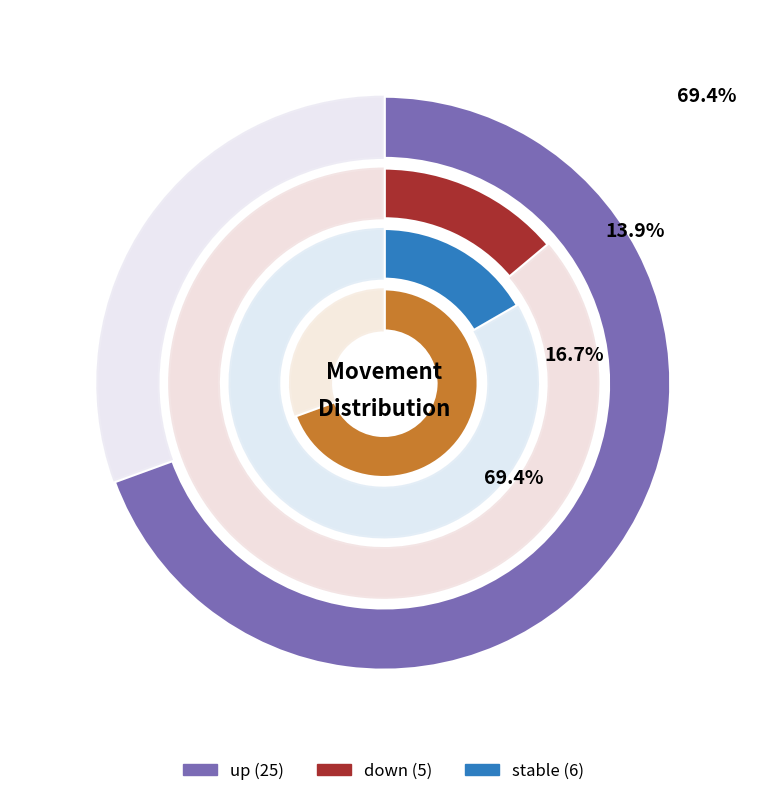

Which category accounts for the majority?

up